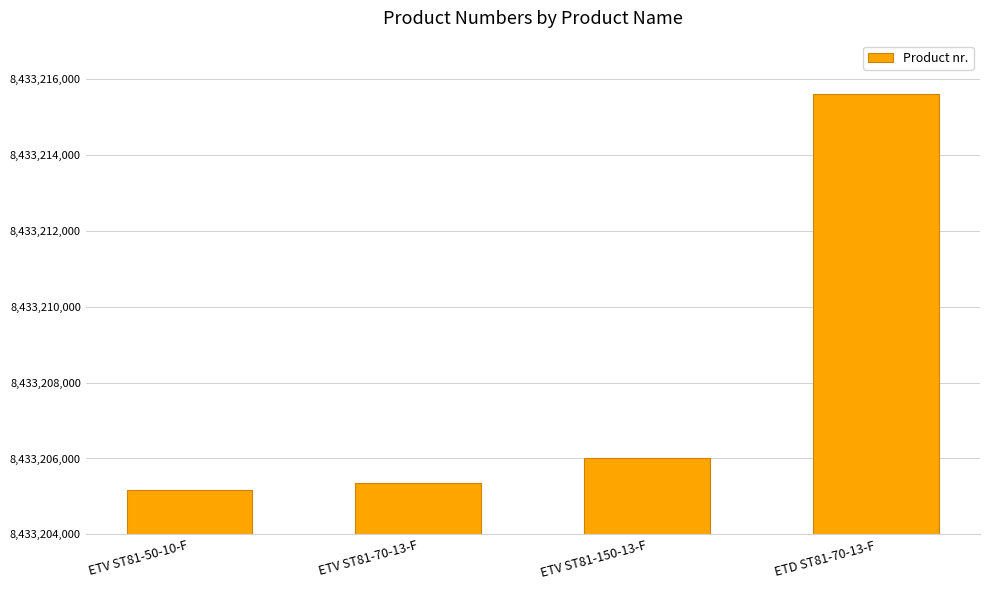

List the labels in order of value, largest first.

ETD ST81-70-13-F, ETV ST81-150-13-F, ETV ST81-70-13-F, ETV ST81-50-10-F